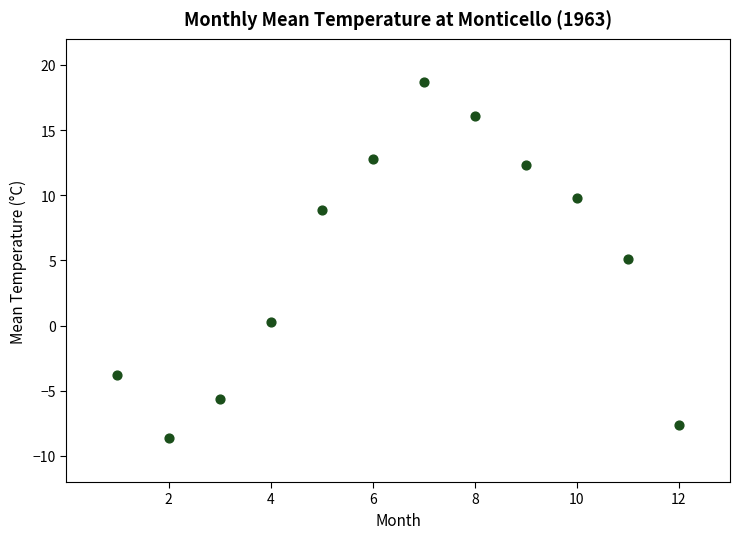

What is the average Y value?

4.9